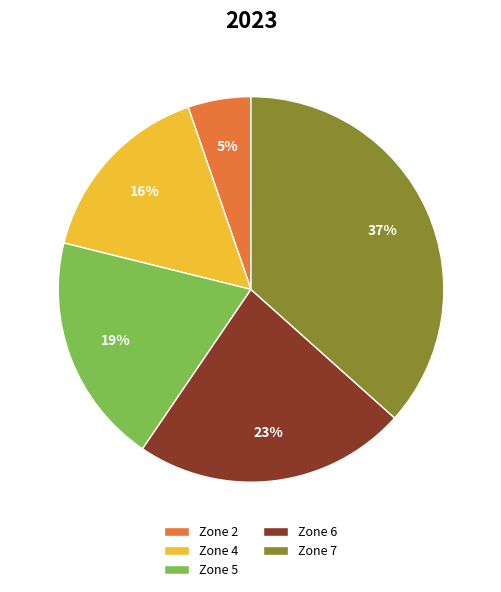

Which has a higher value, Zone 7 or Zone 2?

Zone 7